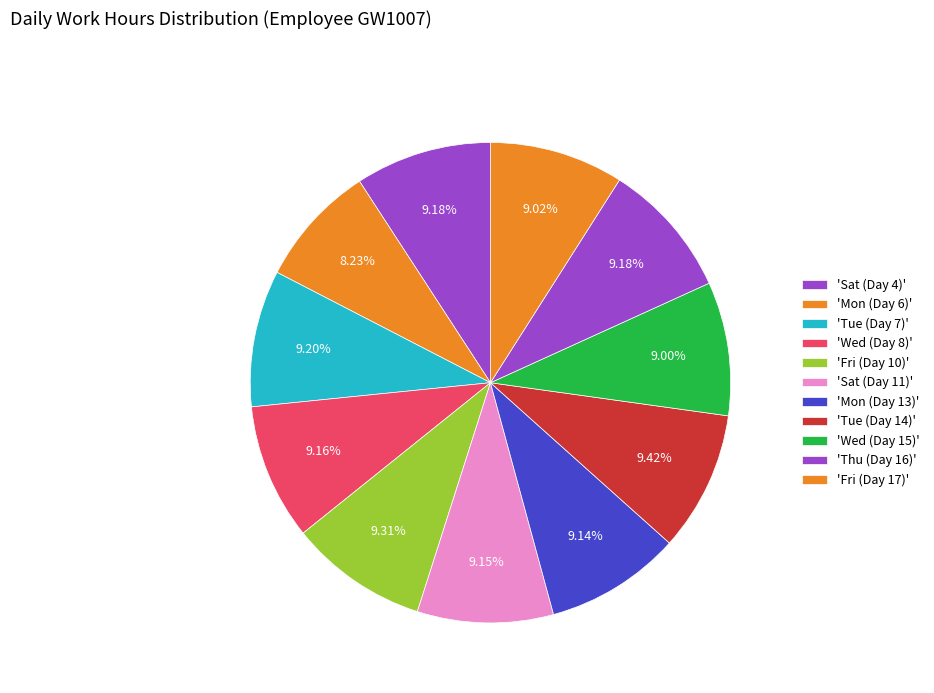

How many segments does this pie chart have?

11